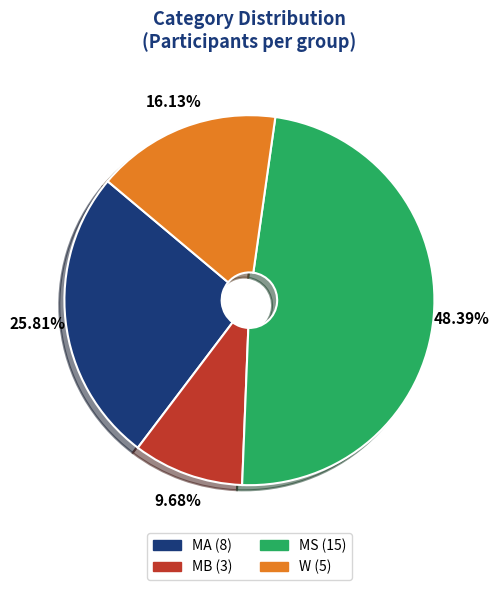

What is the largest slice in the pie chart?

MS